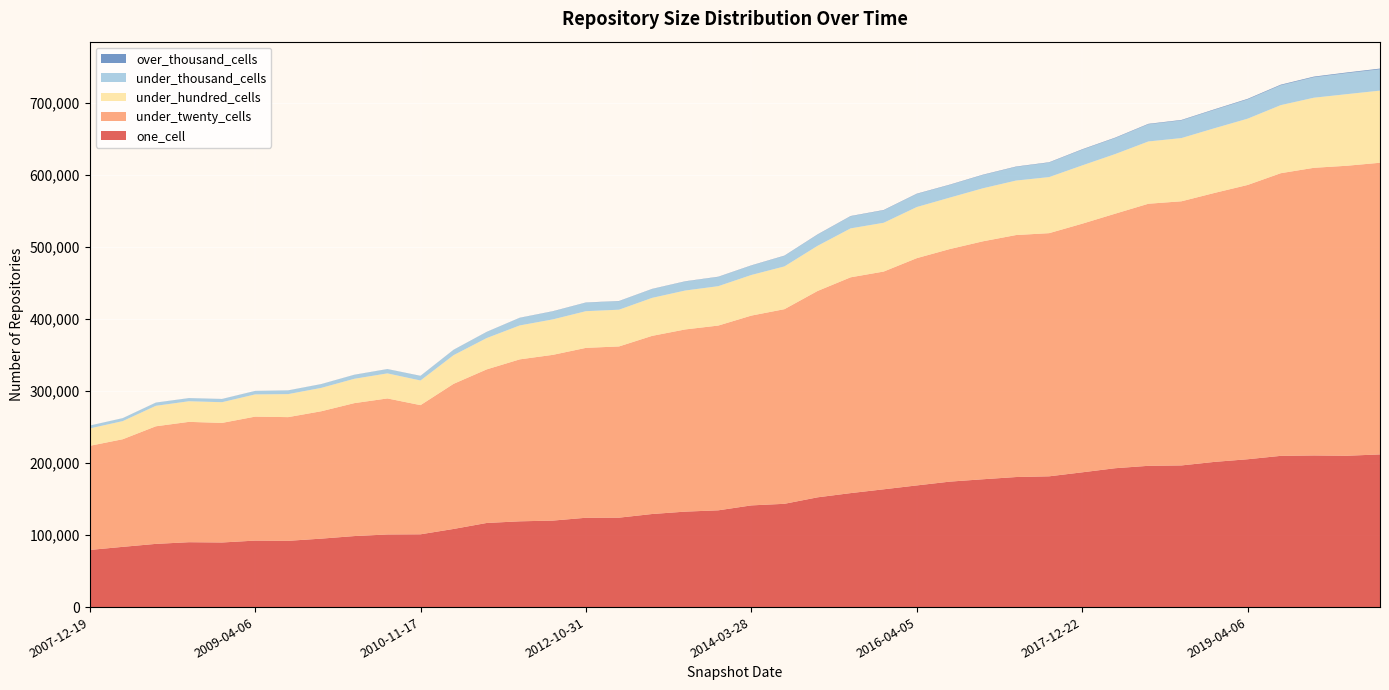

Reading left to right, transcribe all the data shown in this chart.

one_cell: 2007-12-19=79268	2008-04-01=83599	2008-06-27=87710	2008-10-10=90042	2008-12-17=89649	2009-04-06=92260	2009-09-25=91959	2009-12-16=94994	2010-04-01=98556	2010-07-26=100769	2010-11-17=101001	2011-02-21=108451	2011-09-05=116729	2012-03-26=119027	2012-07-13=120036	2012-10-31=123968	2012-12-11=124092	2013-02-20=129164	2013-07-09=132473	2013-09-10=134290	2014-03-28=141124	2014-09-08=143328	2015-01-19=152313	2015-07-03=158169	2016-01-04=163454	2016-04-05=168839	2016-10-07=174106	2016-12-27=177397	2017-04-12=180472	2017-07-24=181476	2017-12-22=187021	2018-04-09=192726	2018-07-11=196046	2018-09-28=196589	2019-01-01=201503	2019-04-06=205165	2019-07-01=209860	2019-10-09=210412	2020-01-01=210008	2020-04-01=211871
under_twenty_cells: 2007-12-19=144479	2008-04-01=149333	2008-06-27=163164	2008-10-10=166989	2008-12-17=165922	2009-04-06=172023	2009-09-25=171641	2009-12-16=176761	2010-04-01=184475	2010-07-26=188773	2010-11-17=179238	2011-02-21=201363	2011-09-05=213113	2012-03-26=224741	2012-07-13=229995	2012-10-31=235741	2012-12-11=237609	2013-02-20=247200	2013-07-09=252810	2013-09-10=256383	2014-03-28=263382	2014-09-08=270096	2015-01-19=286337	2015-07-03=299458	2016-01-04=302181	2016-04-05=315374	2016-10-07=322762	2016-12-27=330201	2017-04-12=335795	2017-07-24=337418	2017-12-22=345005	2018-04-09=353249	2018-07-11=363680	2018-09-28=366535	2019-01-01=373241	2019-04-06=380614	2019-07-01=392233	2019-10-09=399157	2020-01-01=402429	2020-04-01=404728
under_hundred_cells: 2007-12-19=24146	2008-04-01=25134	2008-06-27=28414	2008-10-10=28604	2008-12-17=28746	2009-04-06=30835	2009-09-25=31951	2009-12-16=32420	2010-04-01=33792	2010-07-26=34761	2010-11-17=34200	2011-02-21=39780	2011-09-05=43461	2012-03-26=47079	2012-07-13=49204	2012-10-31=50928	2012-12-11=50983	2013-02-20=52722	2013-07-09=54004	2013-09-10=54655	2014-03-28=56355	2014-09-08=59338	2015-01-19=62632	2015-07-03=67911	2016-01-04=67678	2016-04-05=70941	2016-10-07=71397	2016-12-27=73604	2017-04-12=75622	2017-07-24=77810	2017-12-22=80894	2018-04-09=82740	2018-07-11=86415	2018-09-28=87737	2019-01-01=89798	2019-04-06=91990	2019-07-01=94455	2019-10-09=97261	2020-01-01=99368	2020-04-01=100093
under_thousand_cells: 2007-12-19=3879	2008-04-01=4033	2008-06-27=4390	2008-10-10=4279	2008-12-17=4356	2009-04-06=4703	2009-09-25=5061	2009-12-16=5158	2010-04-01=5458	2010-07-26=5865	2010-11-17=6271	2011-02-21=7297	2011-09-05=8392	2012-03-26=10441	2012-07-13=11085	2012-10-31=11793	2012-12-11=11813	2013-02-20=12189	2013-07-09=12563	2013-09-10=12814	2014-03-28=13050	2014-09-08=14594	2015-01-19=15504	2015-07-03=16742	2016-01-04=17296	2016-04-05=18075	2016-10-07=17587	2016-12-27=18383	2017-04-12=18980	2017-07-24=20083	2017-12-22=21802	2018-04-09=22211	2018-07-11=23845	2018-09-28=24499	2019-01-01=25562	2019-04-06=26721	2019-07-01=27560	2019-10-09=28397	2020-01-01=29177	2020-04-01=29596
over_thousand_cells: 2007-12-19=84	2008-04-01=91	2008-06-27=96	2008-10-10=103	2008-12-17=124	2009-04-06=128	2009-09-25=123	2009-12-16=131	2010-04-01=136	2010-07-26=139	2010-11-17=182	2011-02-21=191	2011-09-05=210	2012-03-26=226	2012-07-13=265	2012-10-31=265	2012-12-11=270	2013-02-20=272	2013-07-09=273	2013-09-10=308	2014-03-28=311	2014-09-08=371	2015-01-19=380	2015-07-03=395	2016-01-04=443	2016-04-05=452	2016-10-07=433	2016-12-27=473	2017-04-12=477	2017-07-24=499	2017-12-22=588	2018-04-09=602	2018-07-11=627	2018-09-28=652	2019-01-01=706	2019-04-06=788	2019-07-01=828	2019-10-09=881	2020-01-01=900	2020-04-01=969